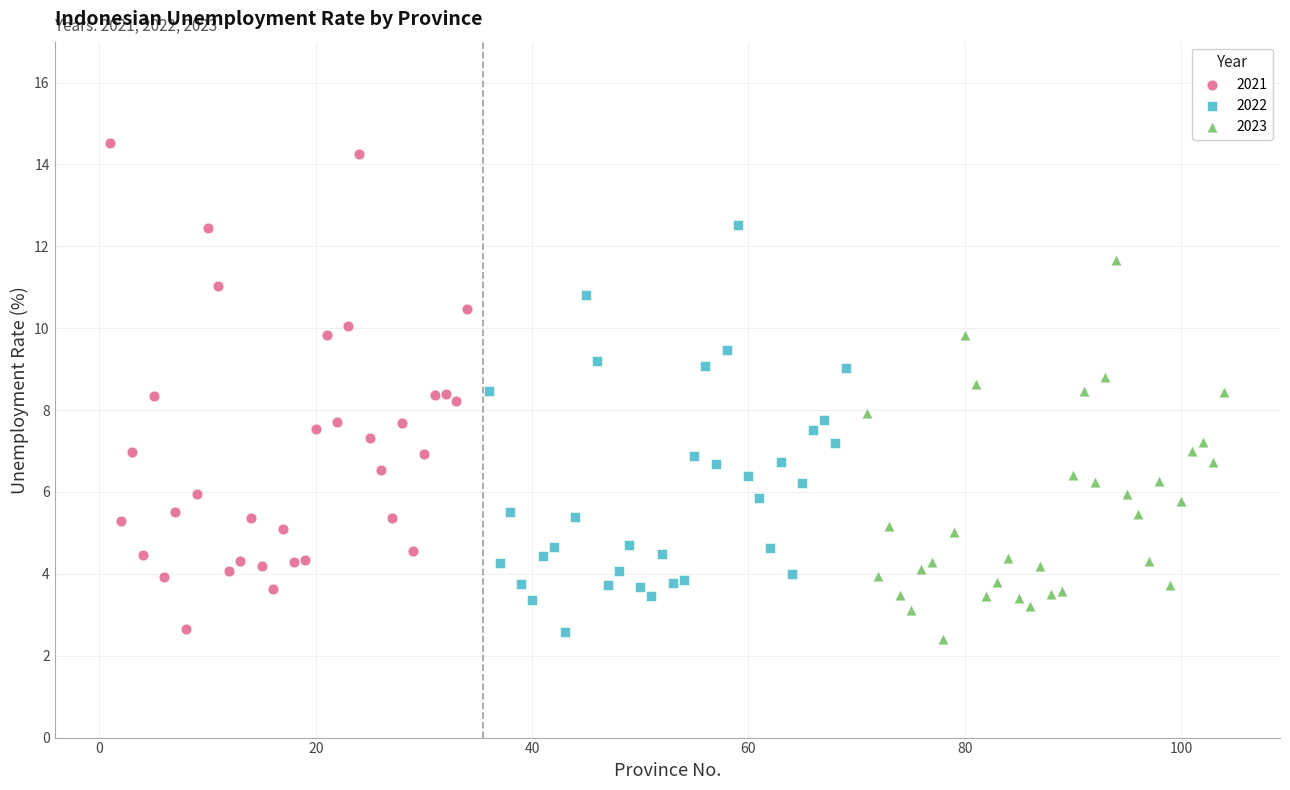

Which series contains the highest Y value?

2021